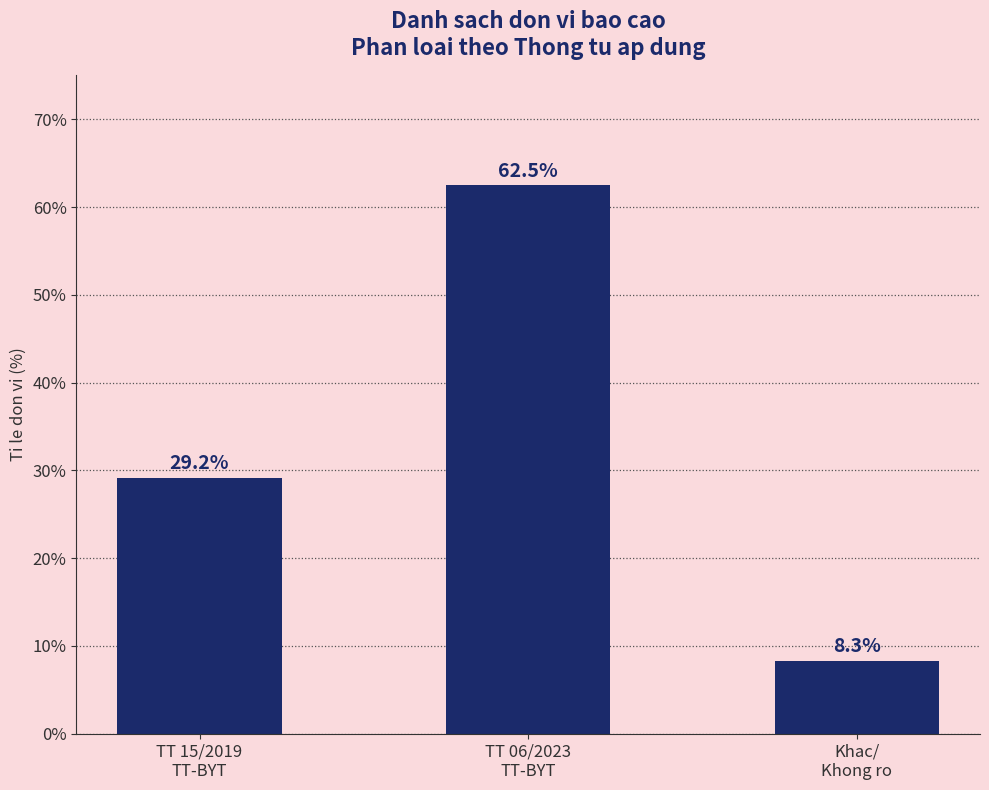

List the labels in order of value, smallest first.

Khac/
Khong ro, TT 15/2019
TT-BYT, TT 06/2023
TT-BYT